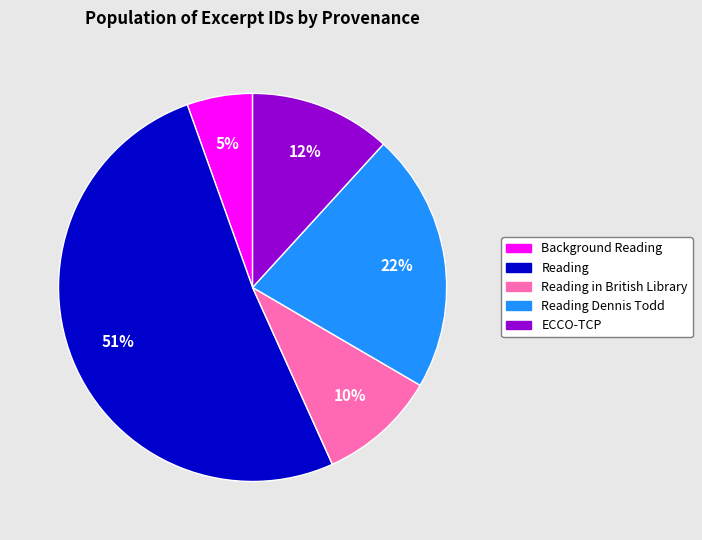

How many slices are in this pie chart?

5